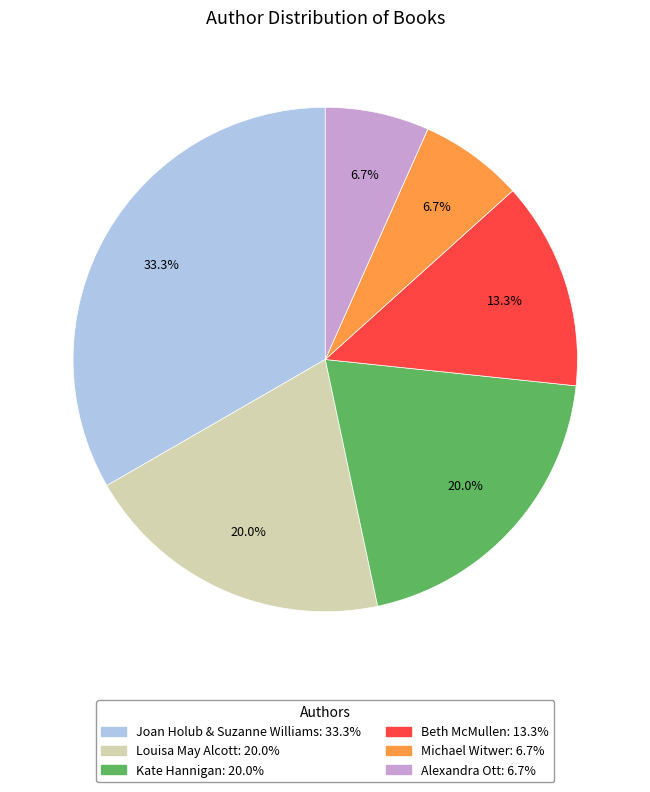

Is there any slice that represents more than half of the pie?

No